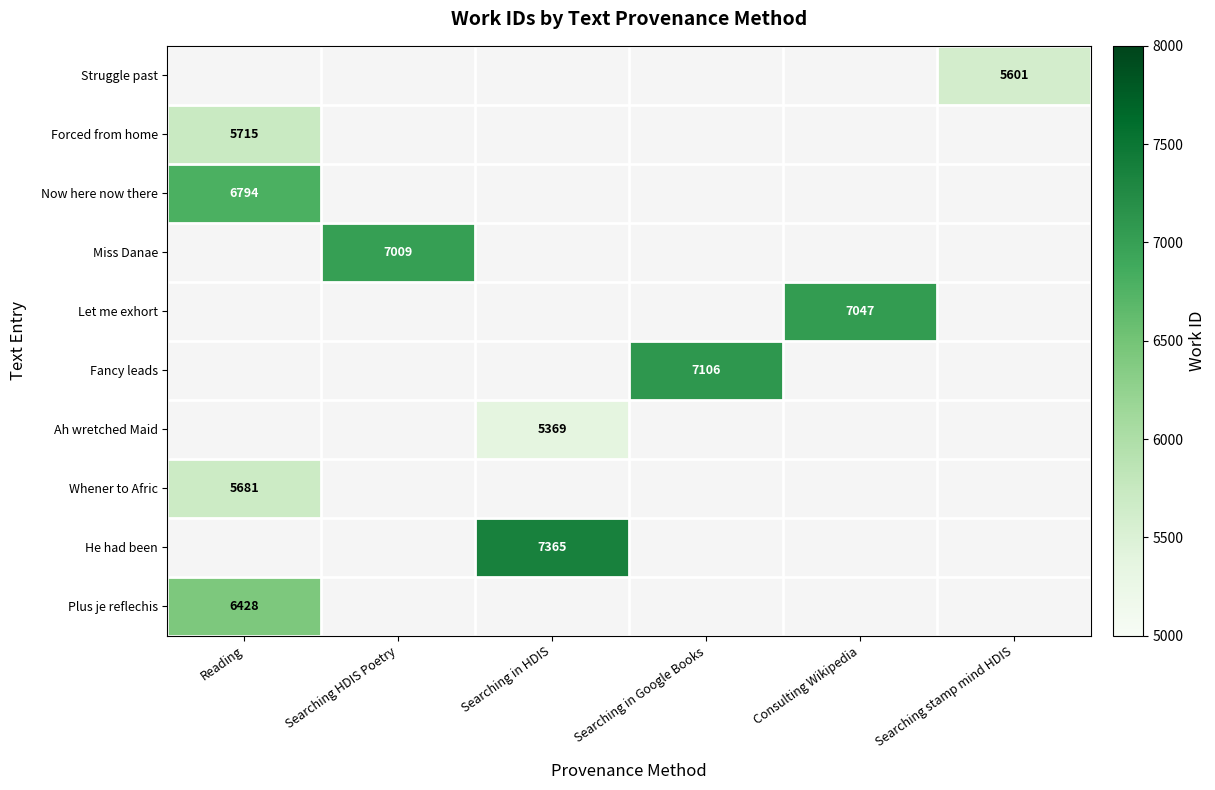

Is it true that Struggle past equals 2041 at Searching stamp mind HDIS?

False